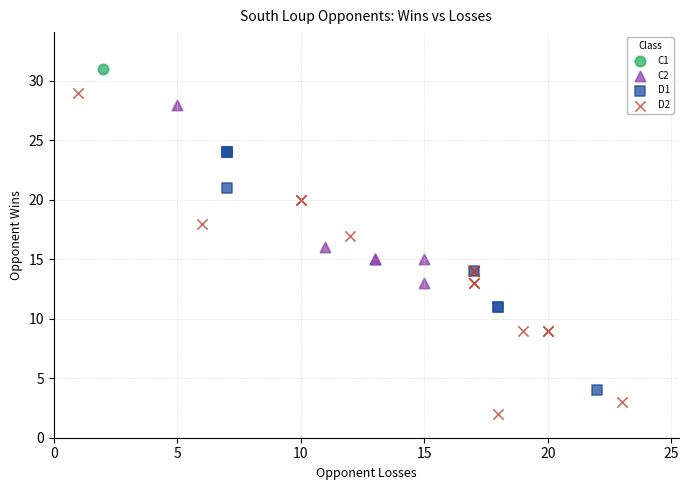

What are all the series names shown in the legend?

C1, C2, D1, D2